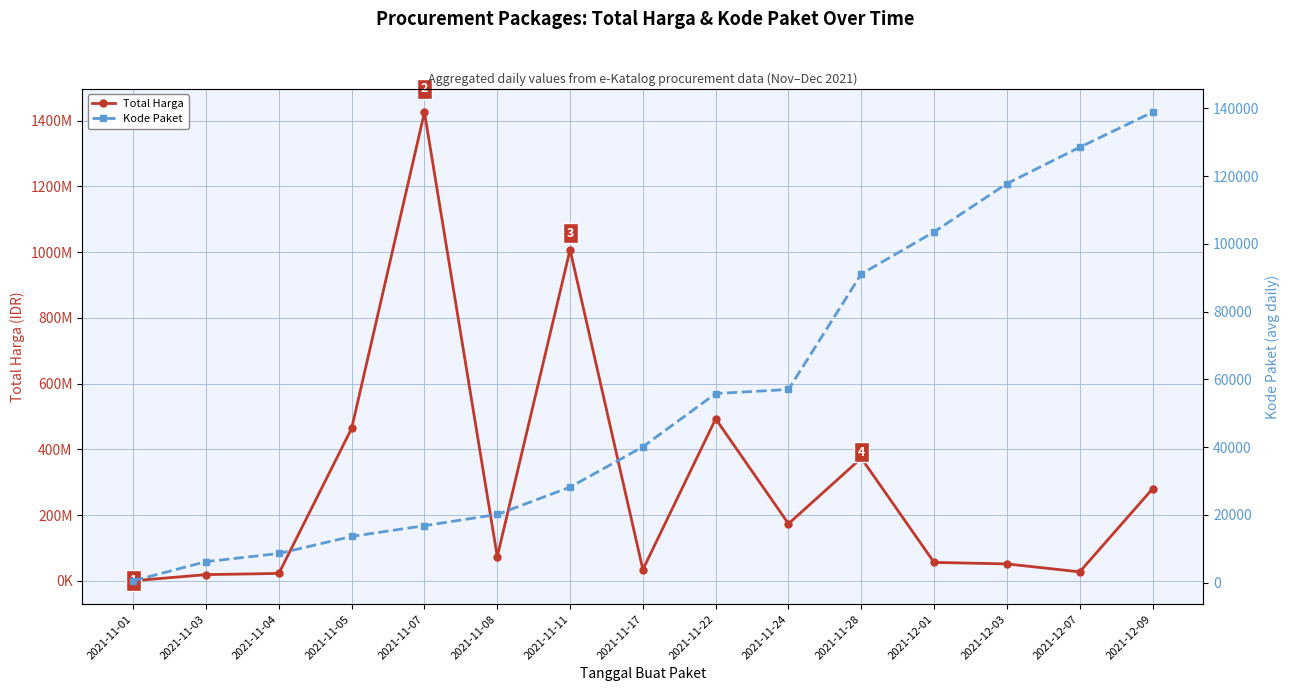

True or false: Total Harga and Kode Paket intersect in this chart.

False